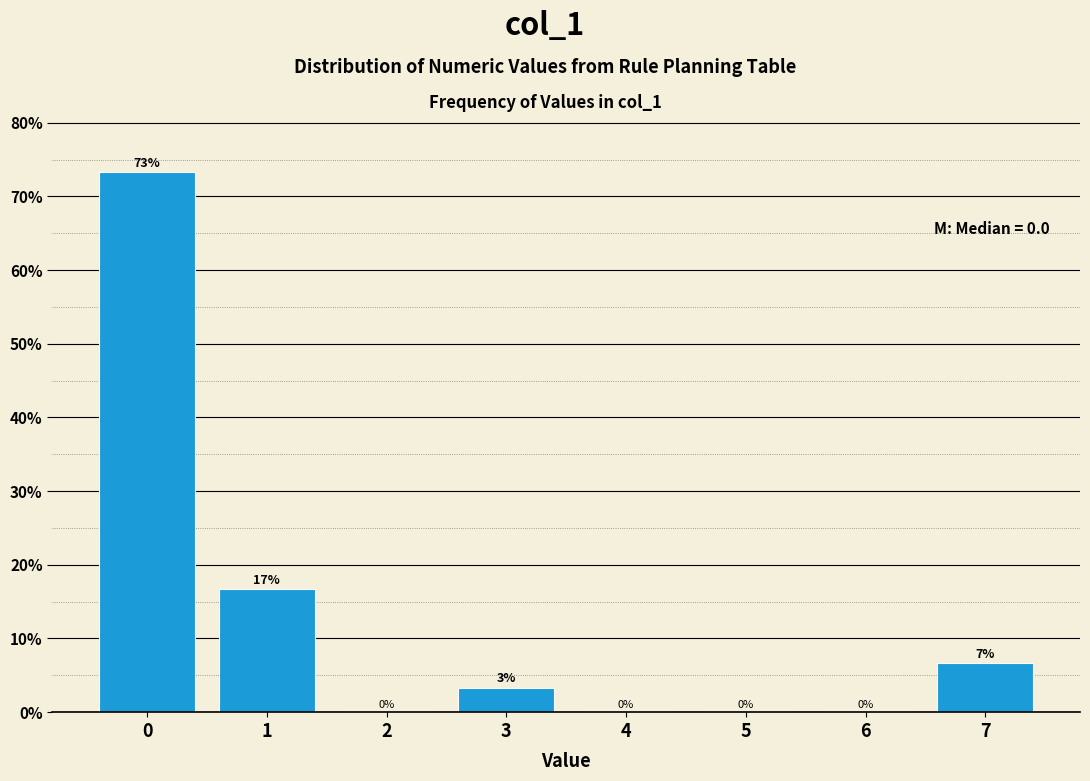

Which range on the x-axis has the tallest bar?

-0.5 to 0.5